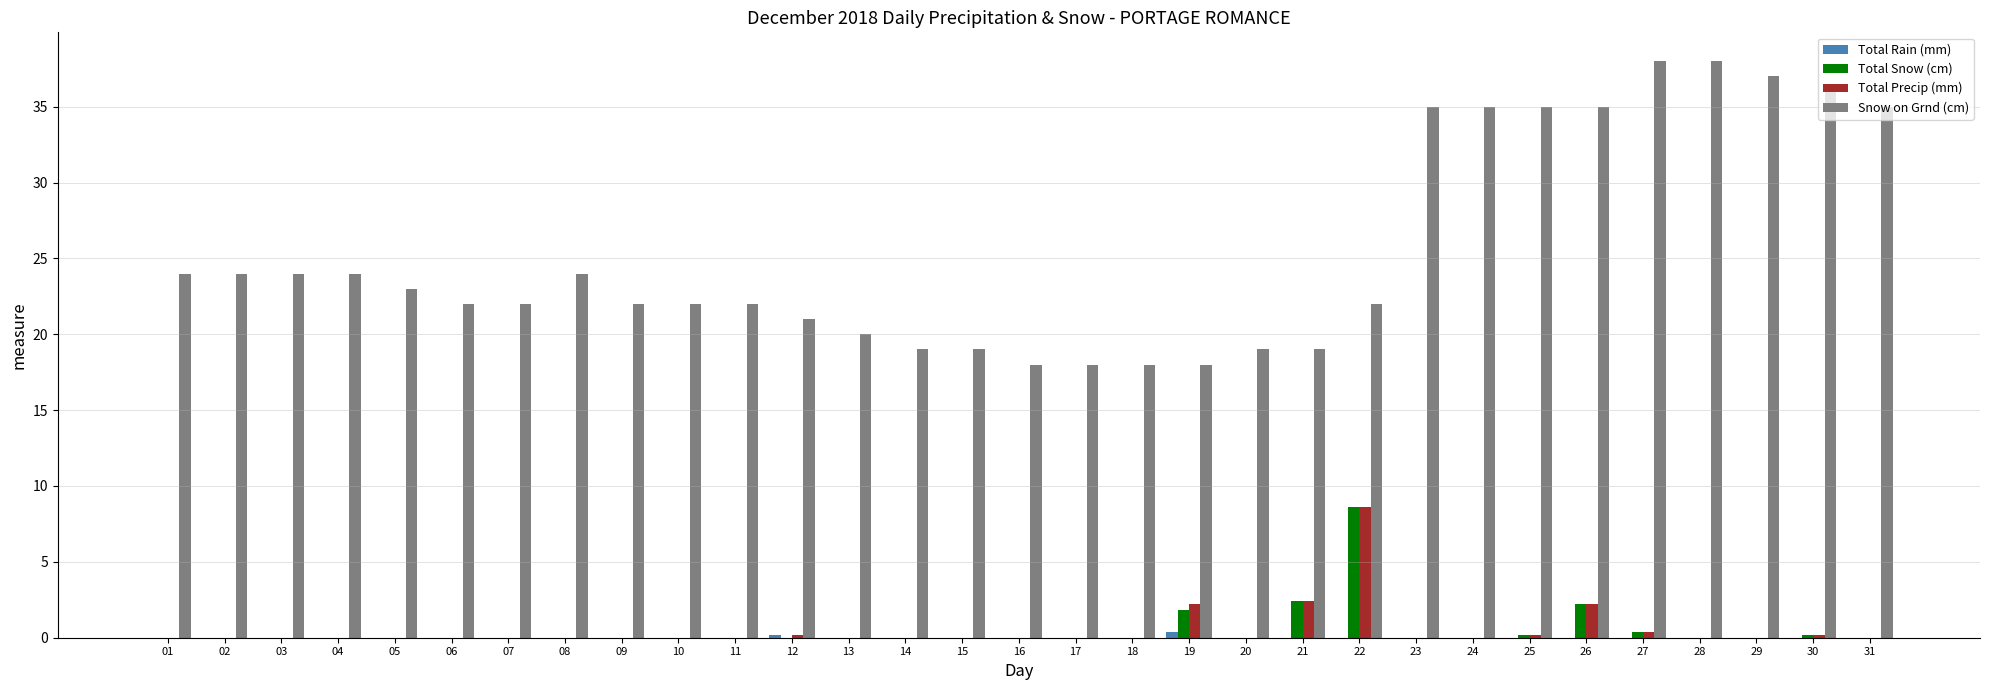

What is the total value across all series at 29?

37.0